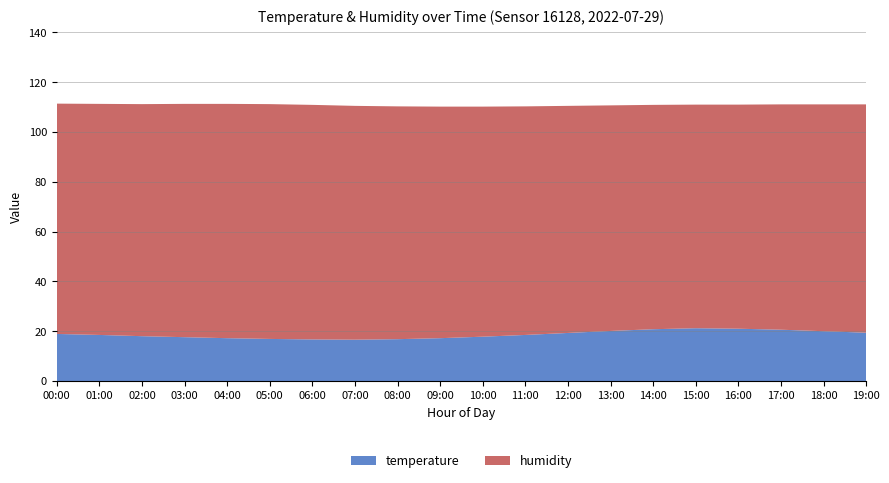

Reading left to right, what are all the values shown in this chart?

temperature: 18.9	18.5	18.0	17.6	17.2	16.9	16.7	16.6	16.8	17.2	17.8	18.5	19.3	20.1	20.8	21.2	21.0	20.6	20.0	19.4
humidity: 92.5	92.8	93.2	93.7	94.1	94.3	94.2	93.9	93.5	93.0	92.4	91.8	91.2	90.6	90.1	89.8	90.0	90.5	91.1	91.7